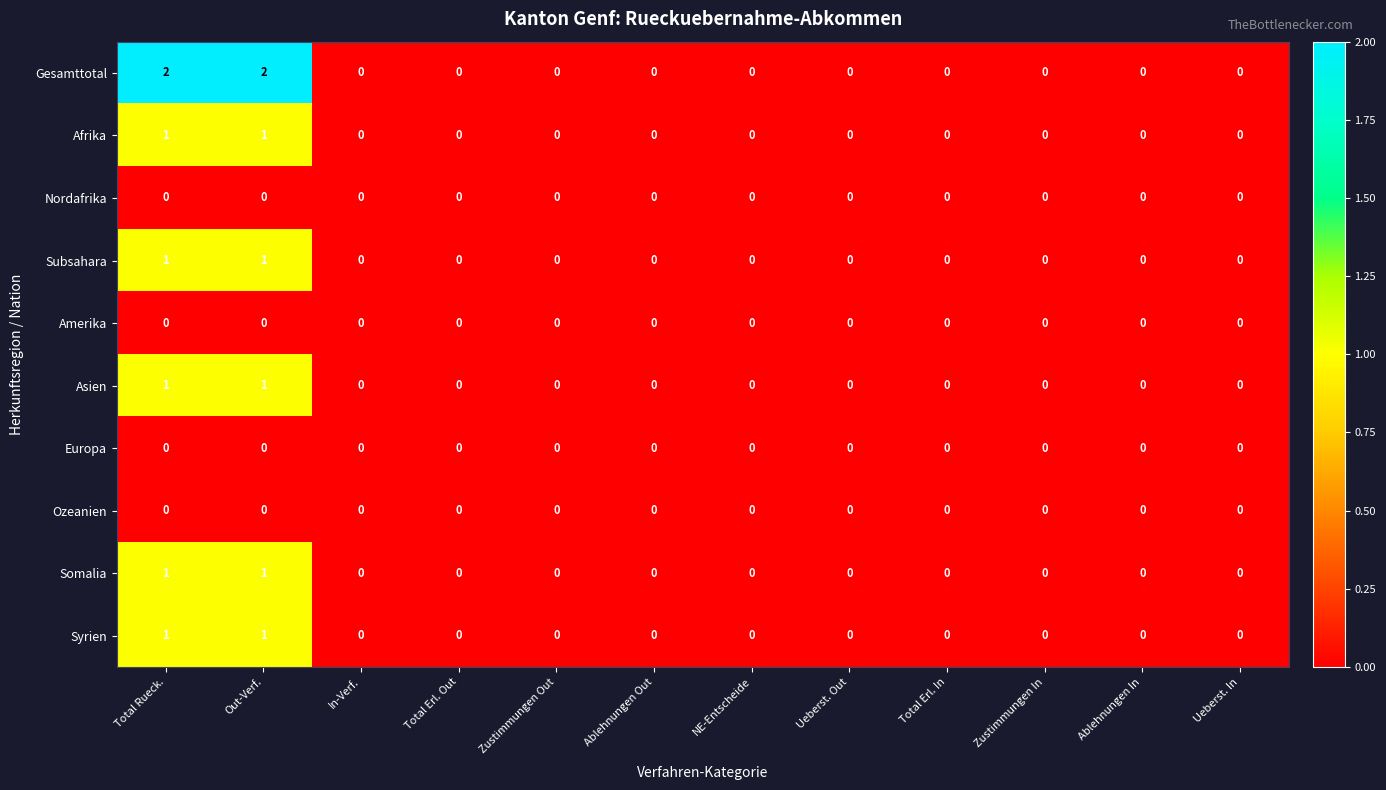

The value of Afrika at NE-Entscheide is 0. True or false?

True